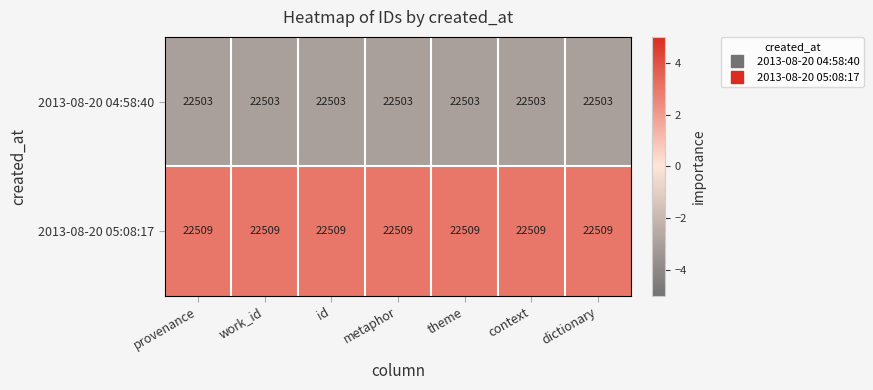

What is the greatest value displayed?

22509